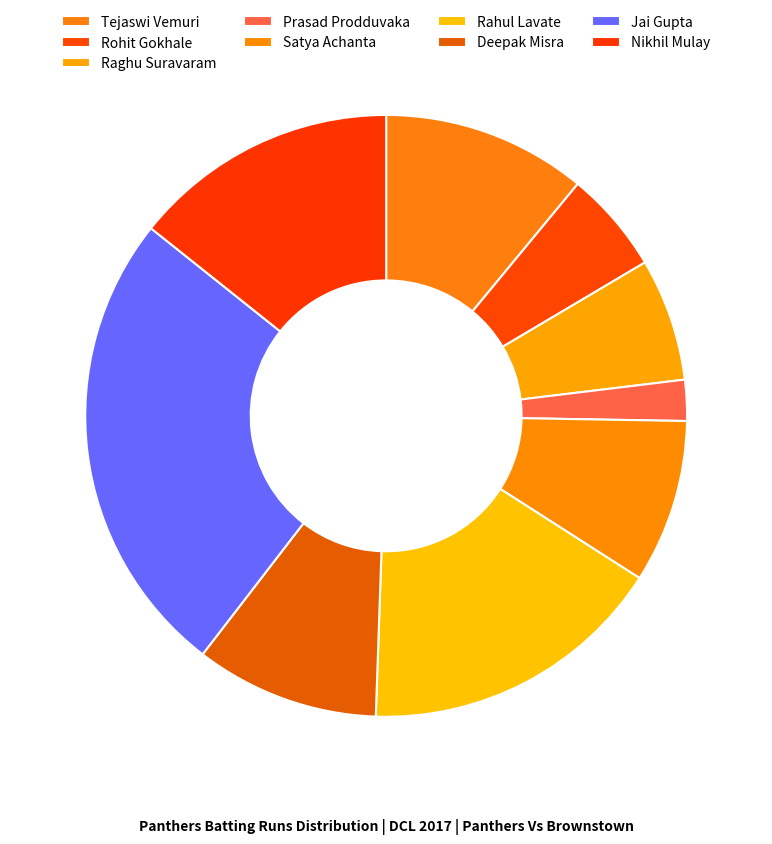

Rank the categories by value from highest to lowest.

Jai Gupta, Rahul Lavate, Nikhil Mulay, Tejaswi Vemuri, Deepak Misra, Satya Achanta, Raghu Suravaram, Rohit Gokhale, Prasad Prodduvaka